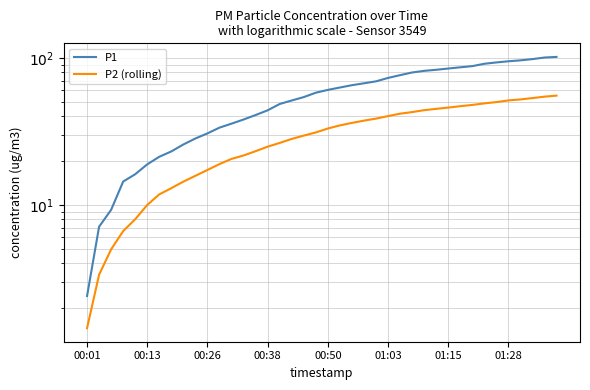

Is the value of P1 at 25 greater than the value of P2 (rolling) at 01:15?

Yes